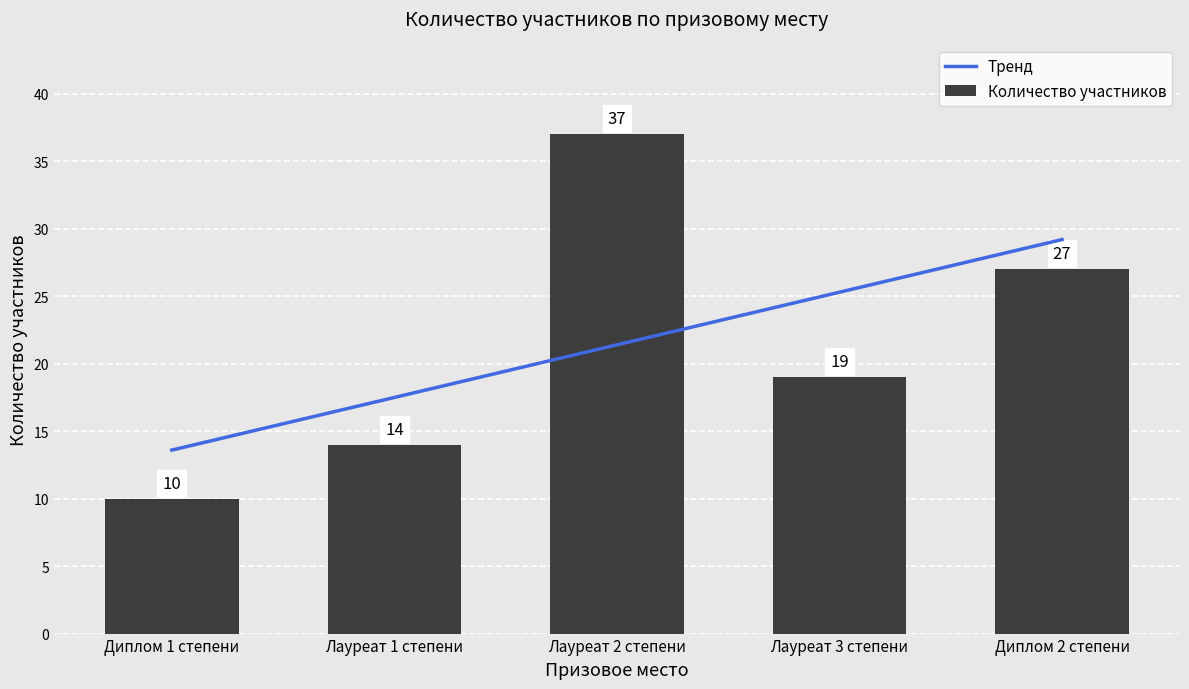

What is the maximum value for Количество участников?

37